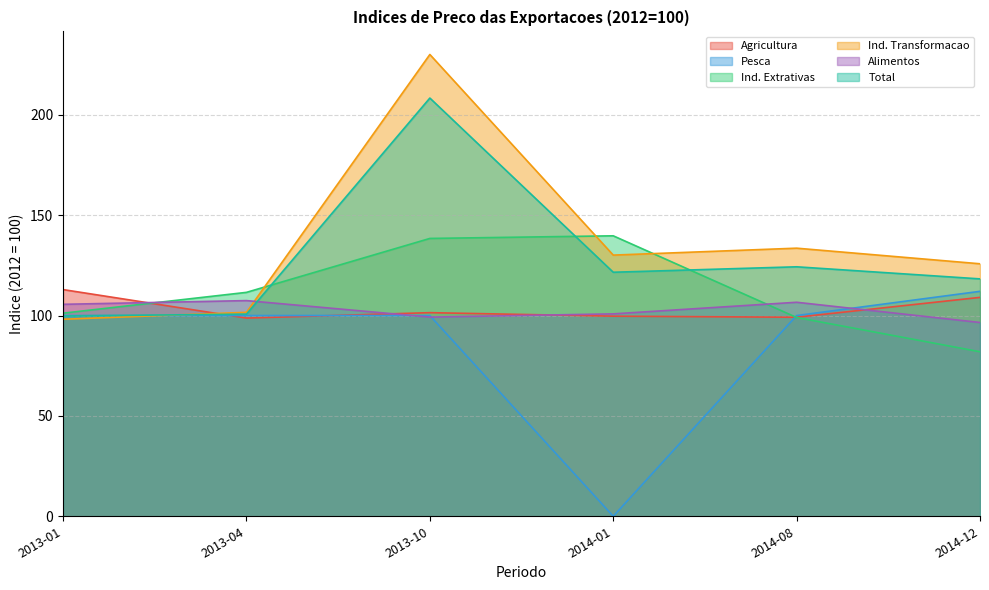

What is the difference between the maximum and minimum values in the Ind. Transformacao series?

131.9